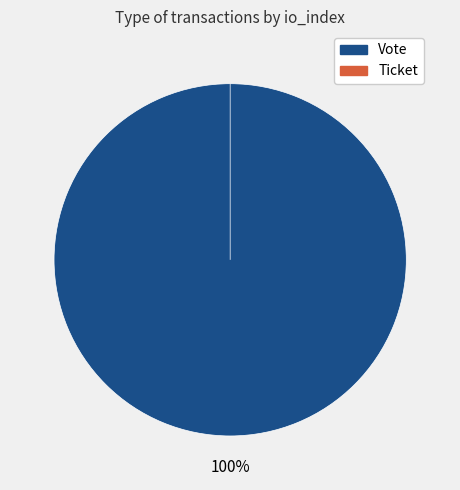

Count the number of slices in the pie.

2